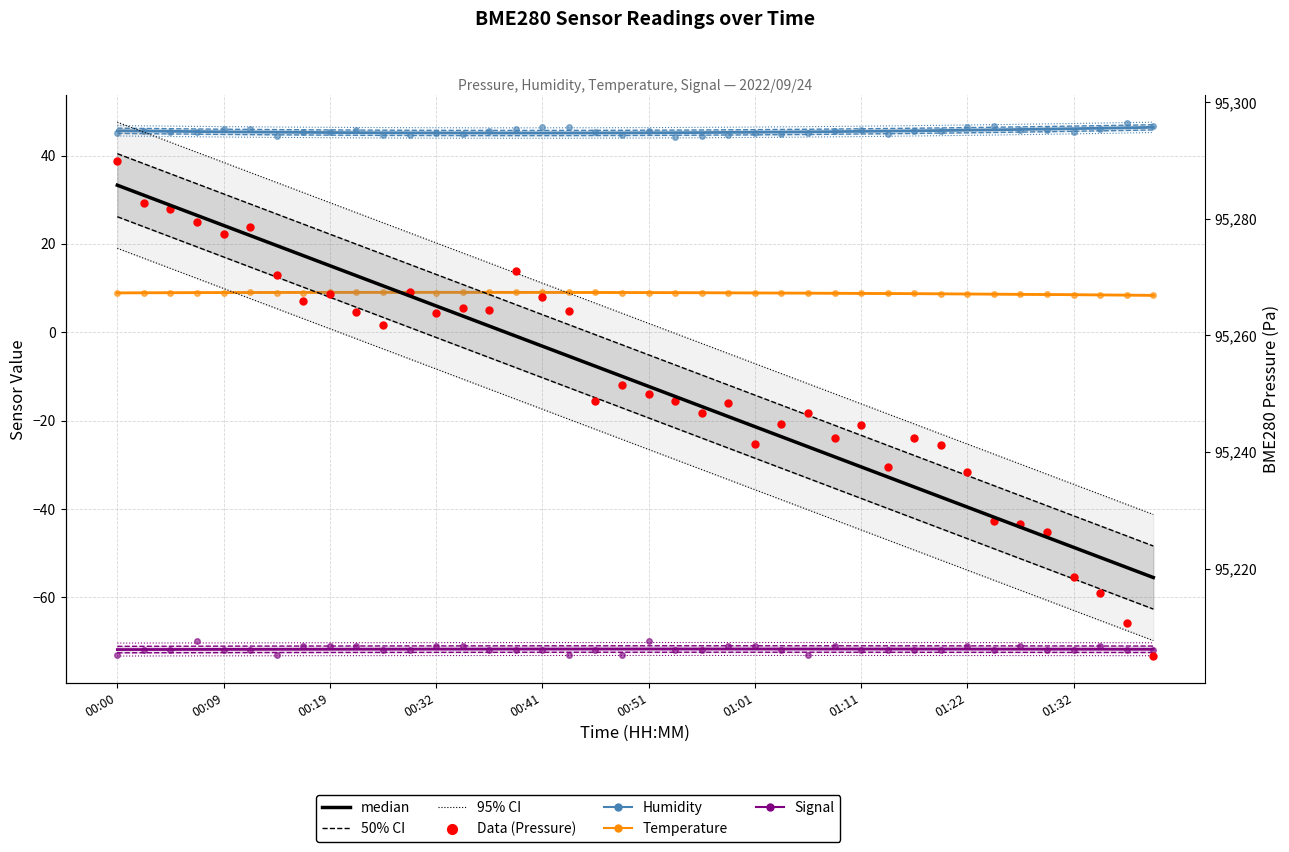

Count the number of data series in this chart.

5